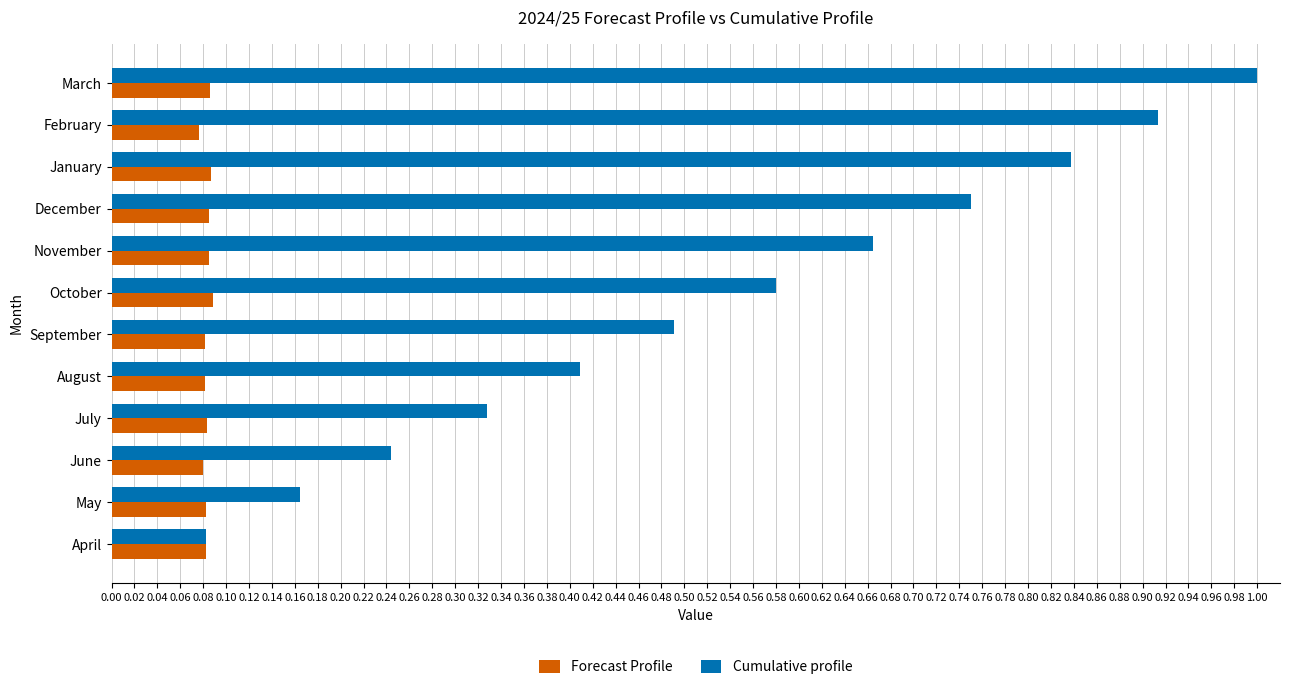

Which series has the widest spread of values?

Cumulative profile